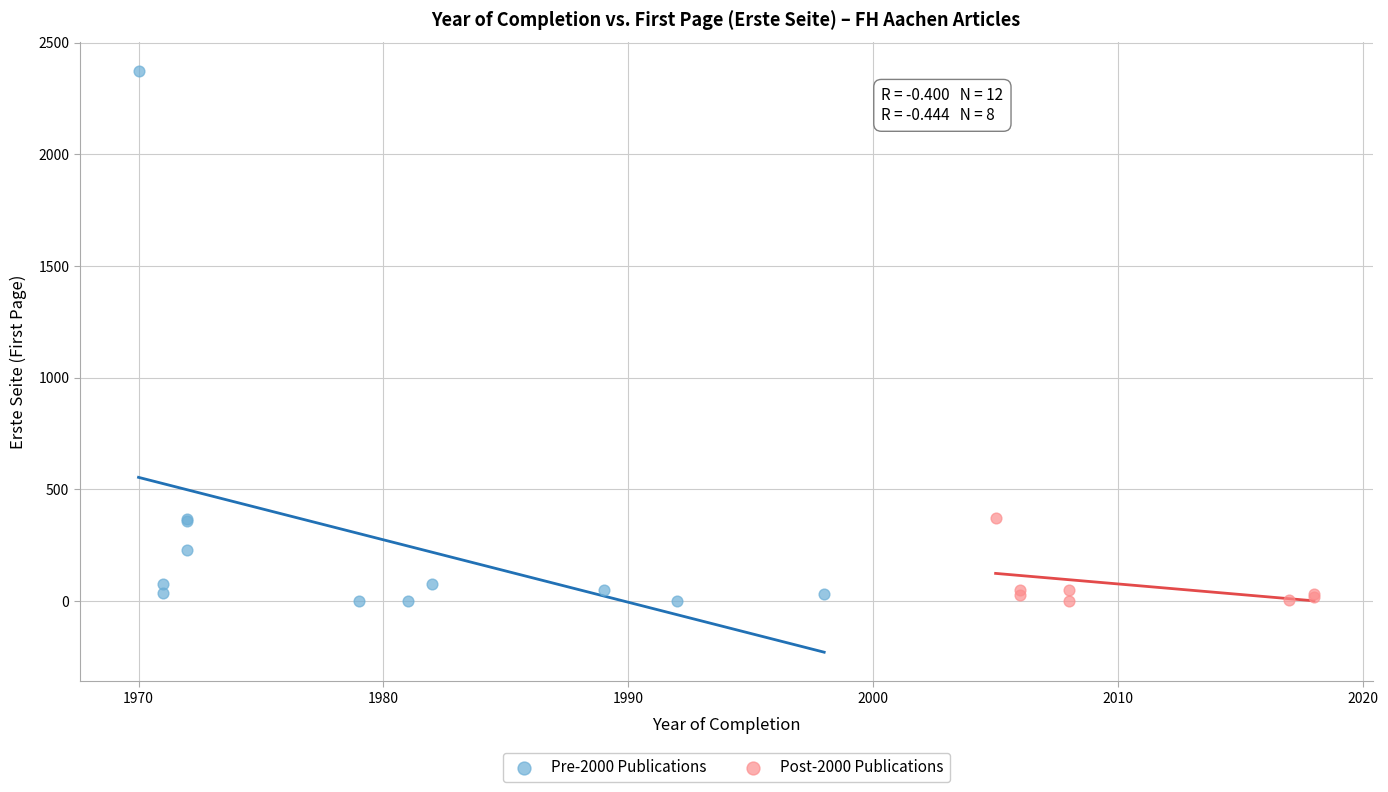

Which series contains the highest Y value?

Pre-2000 Publications